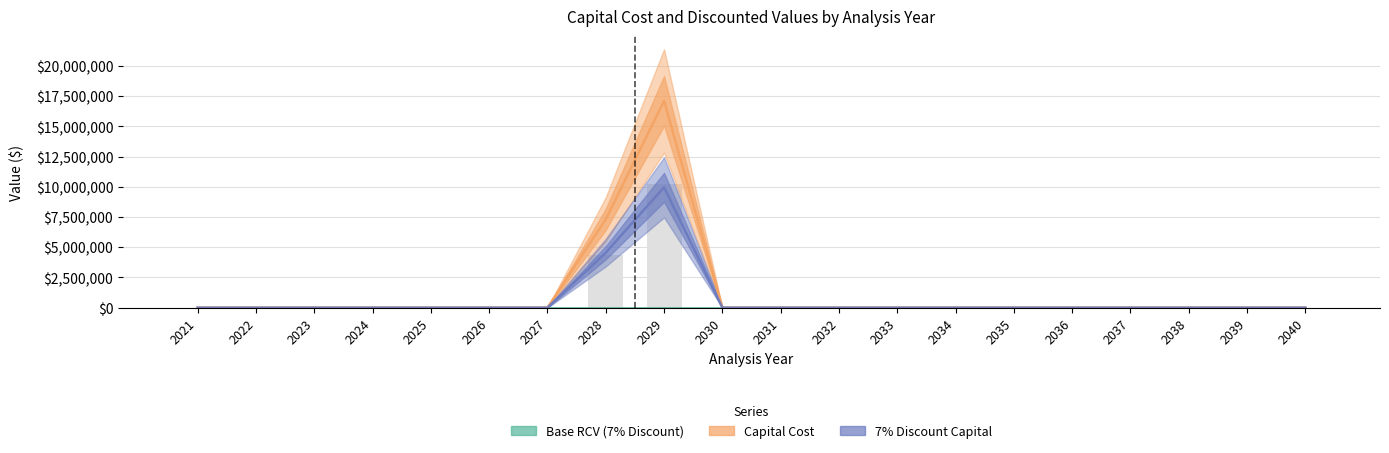

Reading right to left, transcribe all the data shown in this chart.

Base RCV (7% Discount): 2040=0.0	2039=0.0	2038=0.0	2037=0.0	2036=0.0	2035=0.0	2034=0.0	2033=0.0	2032=0.0	2031=0.0	2030=0.0	2029=0.0	2028=0.0	2027=0.0	2026=0.0	2025=0.0	2024=0.0	2023=0.0	2022=0.0	2021=0.0
Capital Cost: 2040=0.0	2039=0.0	2038=0.0	2037=0.0	2036=0.0	2035=0.0	2034=0.0	2033=0.0	2032=0.0	2031=0.0	2030=0.0	2029=17114637.5	2028=7308303.6	2027=0.0	2026=0.0	2025=0.0	2024=0.0	2023=0.0	2022=0.0	2021=0.0
7% Discount Capital: 2040=0.0	2039=0.0	2038=0.0	2037=0.0	2036=0.0	2035=0.0	2034=0.0	2033=0.0	2032=0.0	2031=0.0	2030=0.0	2029=9960874.8	2028=4551244.2	2027=0.0	2026=0.0	2025=0.0	2024=0.0	2023=0.0	2022=0.0	2021=0.0